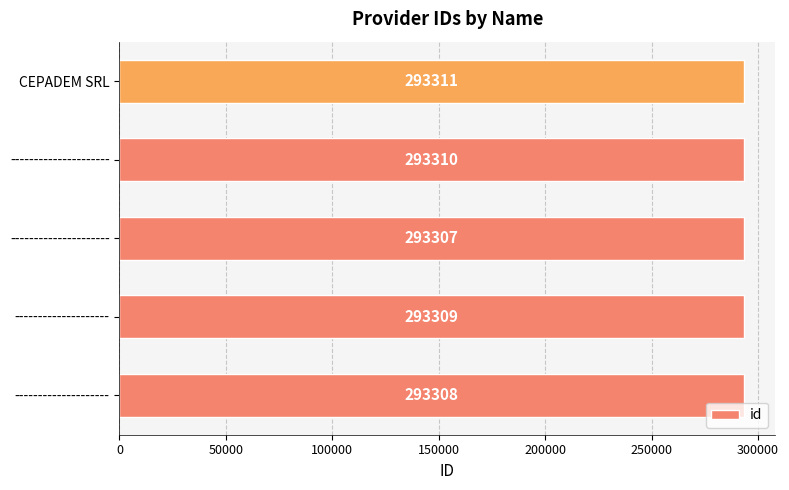

How many series are shown in this chart?

1